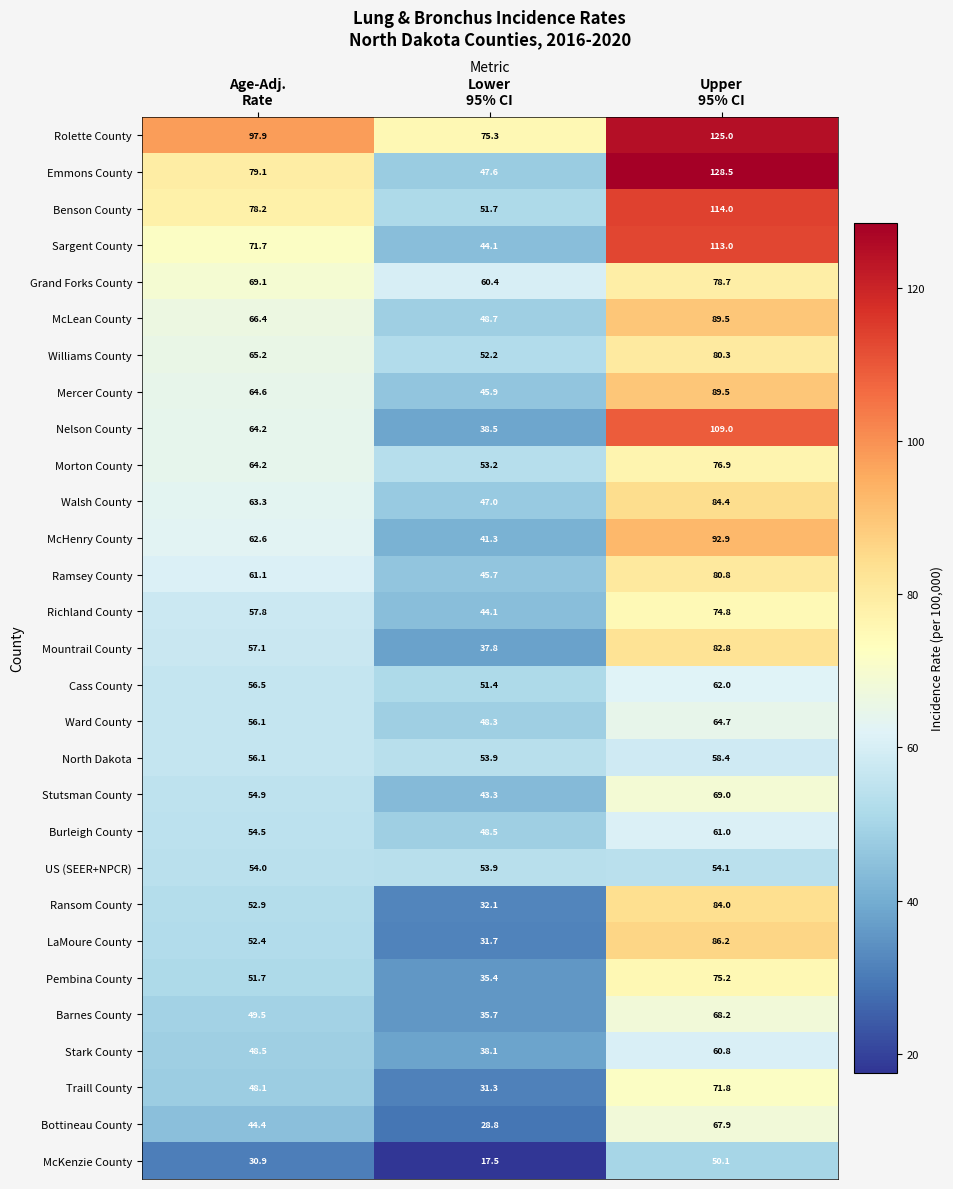

At how many categories does at least one series exceed 58?

3